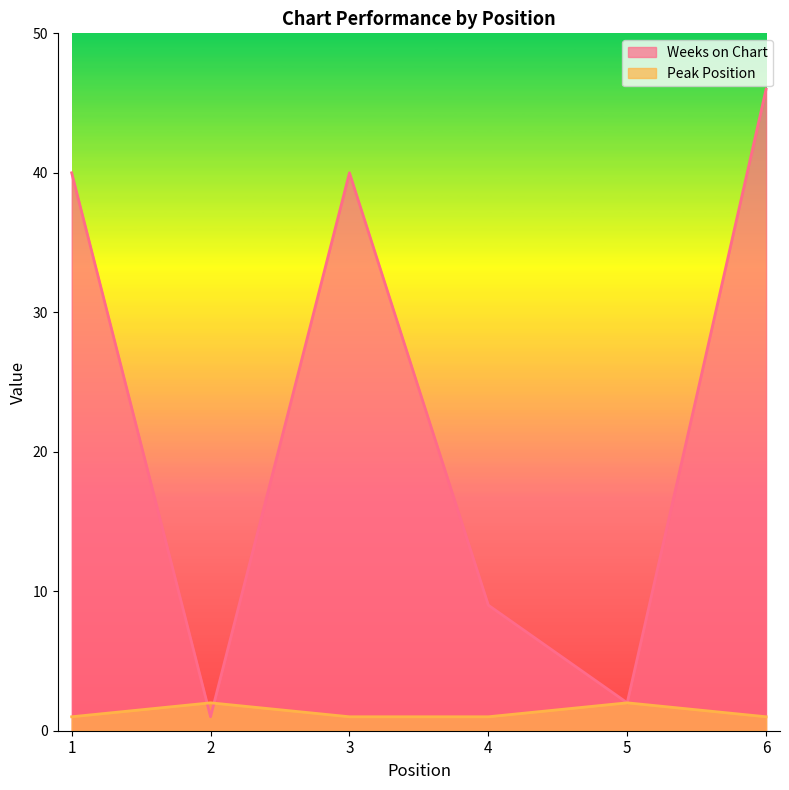

At which label does Weeks on Chart first exceed 40?

6